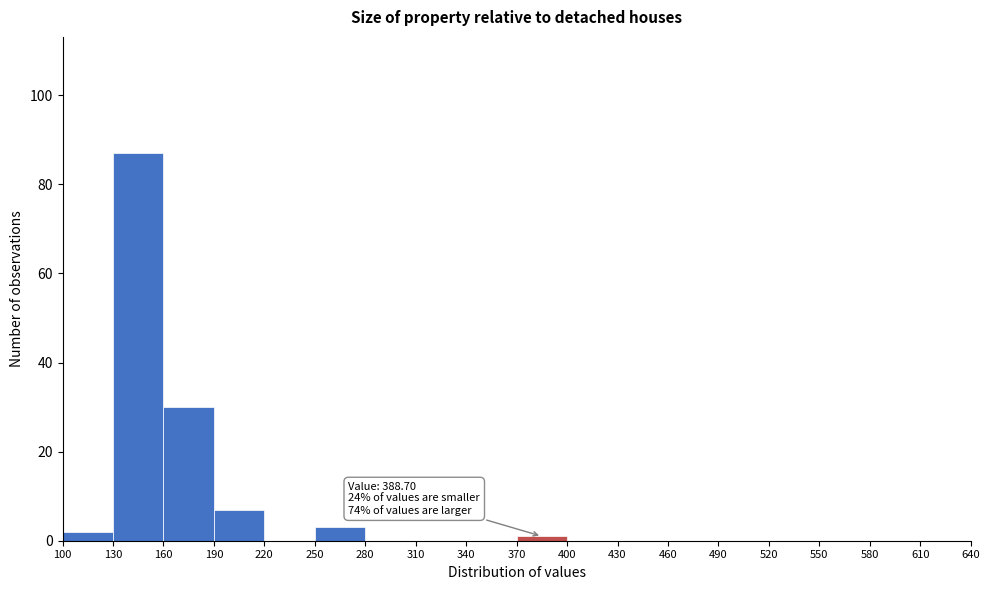

Which range on the x-axis has the tallest bar?

130 to 160